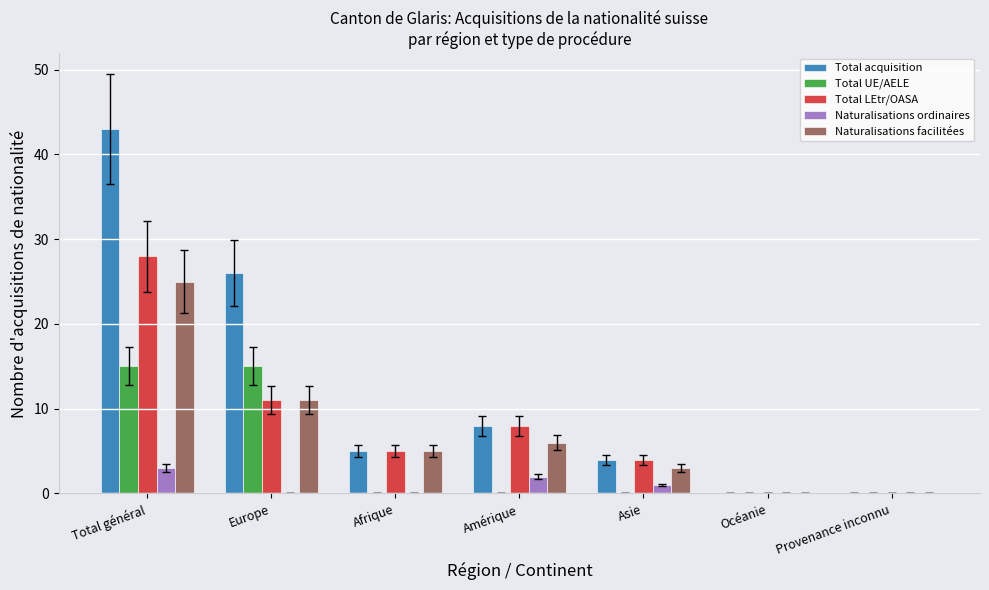

Which series has the largest total across all categories?

Total acquisition